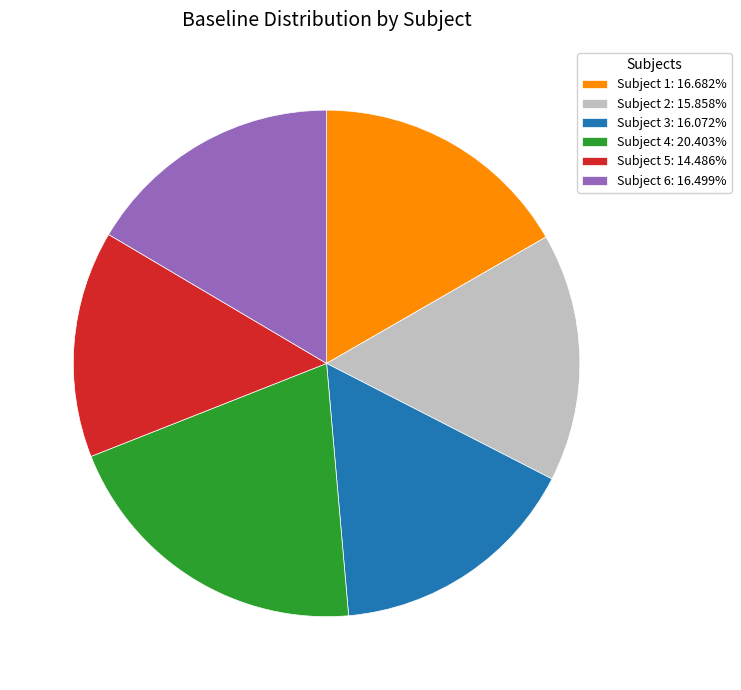

Do Subject 1: 16.682% and Subject 5: 14.486% together represent more than half of the pie?

No